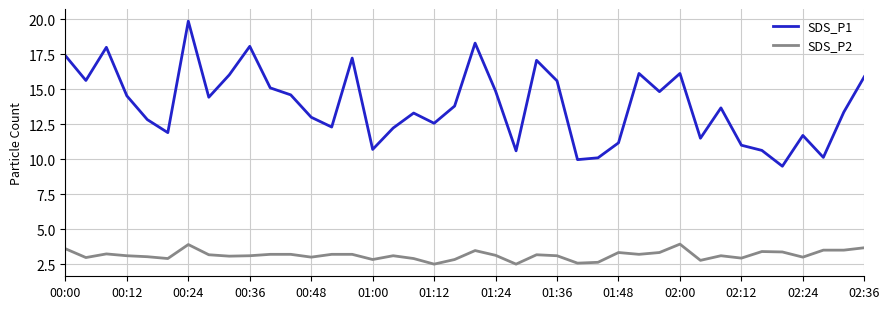

Which series has the widest spread of values?

SDS_P1